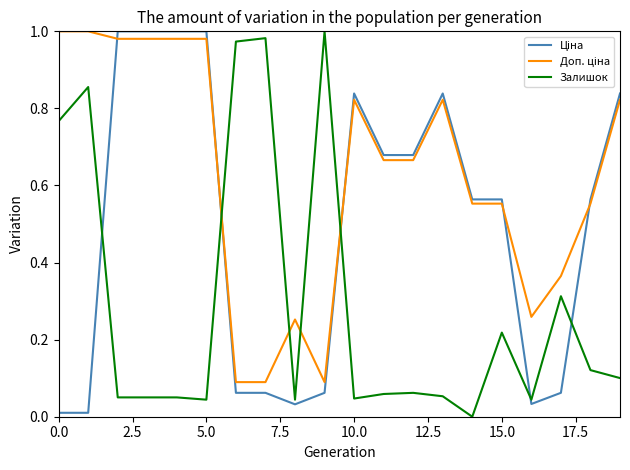

Is this an area chart (filled region under the line)?

No